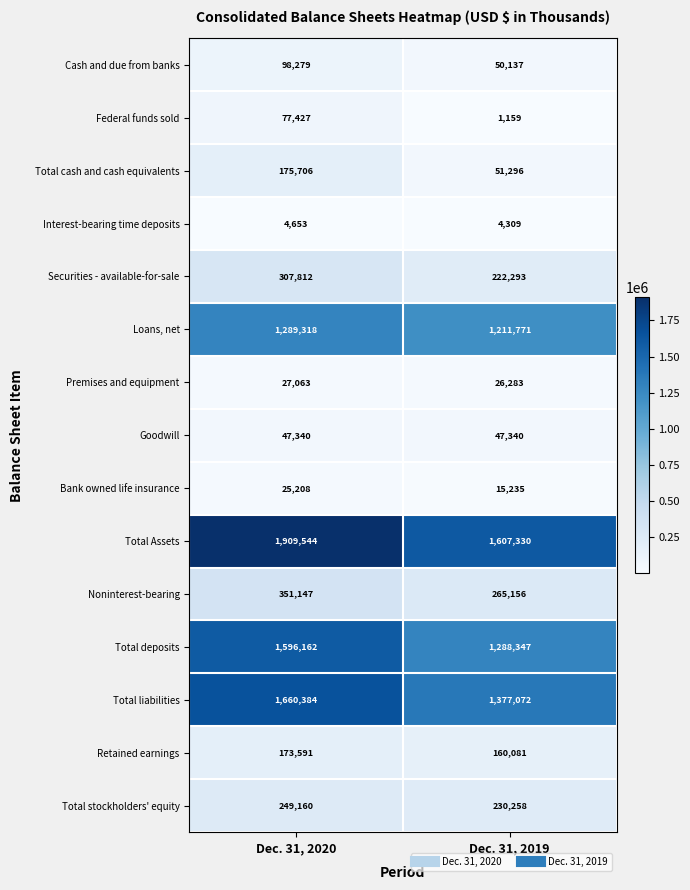

Reading left to right, transcribe all the data shown in this chart.

Cash and due from banks: 98279	50137
Federal funds sold: 77427	1159
Total cash and cash equivalents: 175706	51296
Interest-bearing time deposits: 4653	4309
Securities - available-for-sale: 307812	222293
Loans, net: 1289318	1211771
Premises and equipment: 27063	26283
Goodwill: 47340	47340
Bank owned life insurance: 25208	15235
Total Assets: 1909544	1607330
Noninterest-bearing: 351147	265156
Total deposits: 1596162	1288347
Total liabilities: 1660384	1377072
Retained earnings: 173591	160081
Total stockholders' equity: 249160	230258